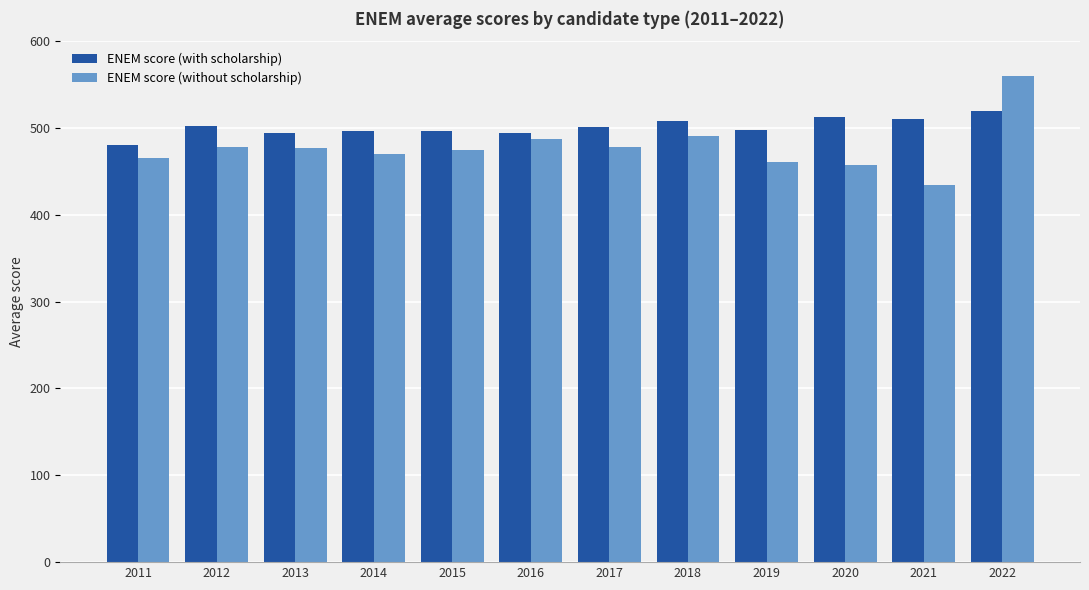

What is the value of the ENEM score (without scholarship) bar at the 8th from the left?

490.4